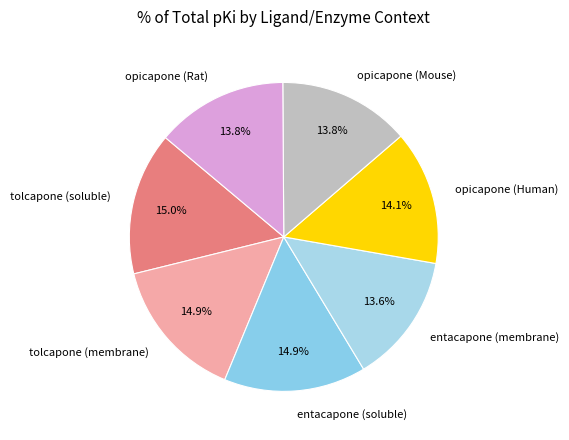

What percentage do opicapone (Human) and opicapone (Mouse) together represent?

27.9%